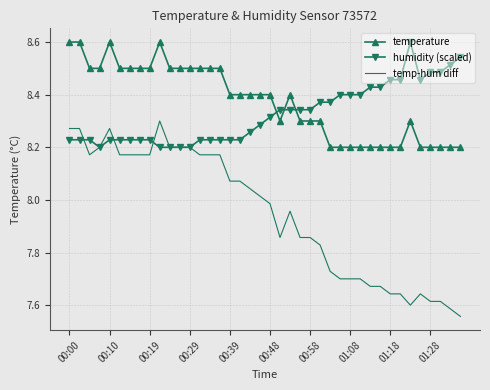

True or false: temperature and temp-hum diff cross at least once.

False